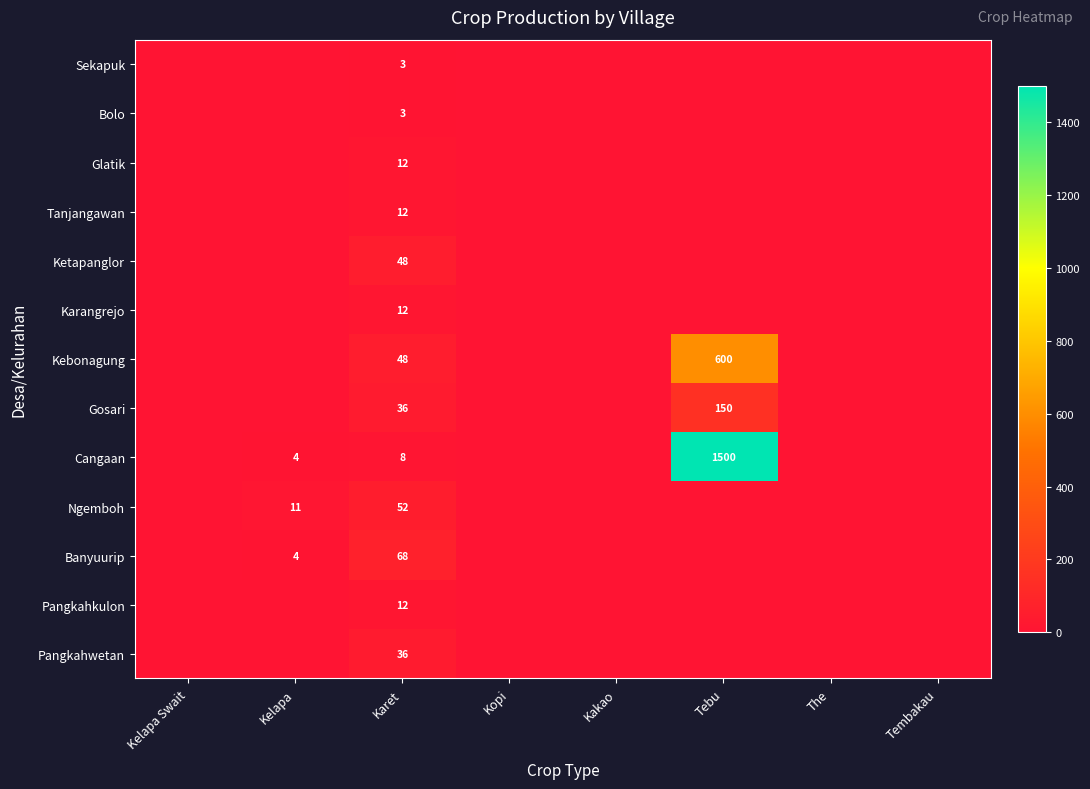

At which category is the sum across all series the highest?

Tebu